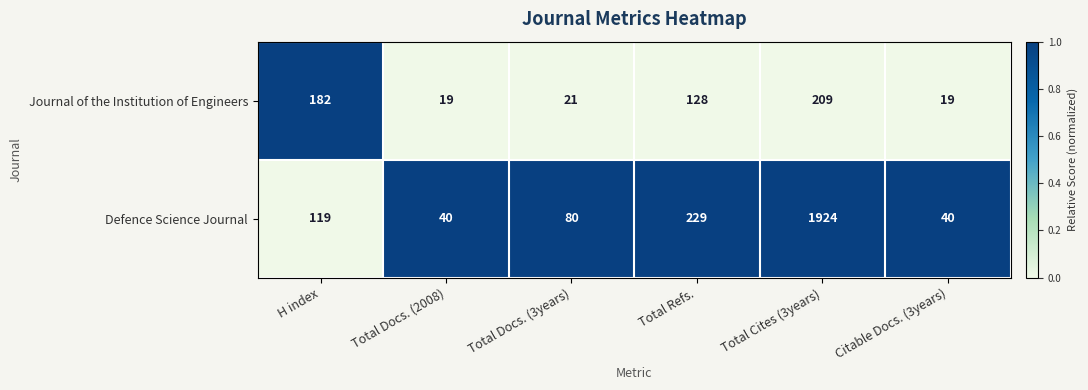

At which label is Journal of the Institution of Engineers closest to 114?

Total Refs.